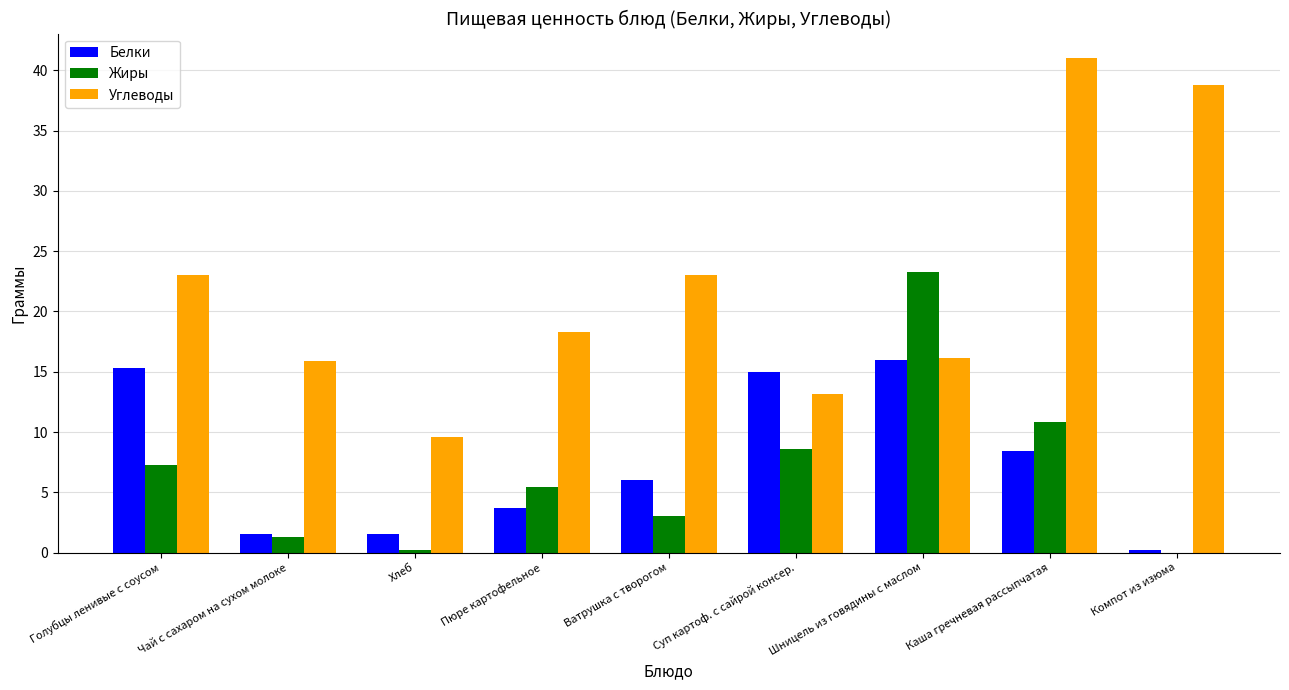

Read the Белки value at Голубцы ленивые с соусом.

15.3